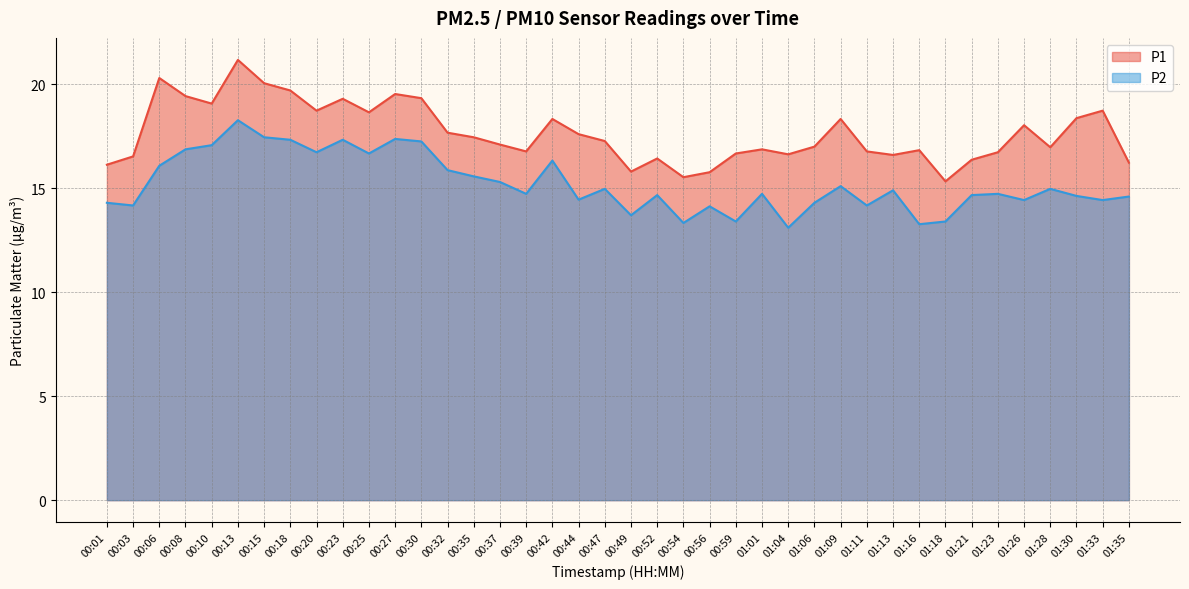

At which label does P1 first exceed 17?

00:06